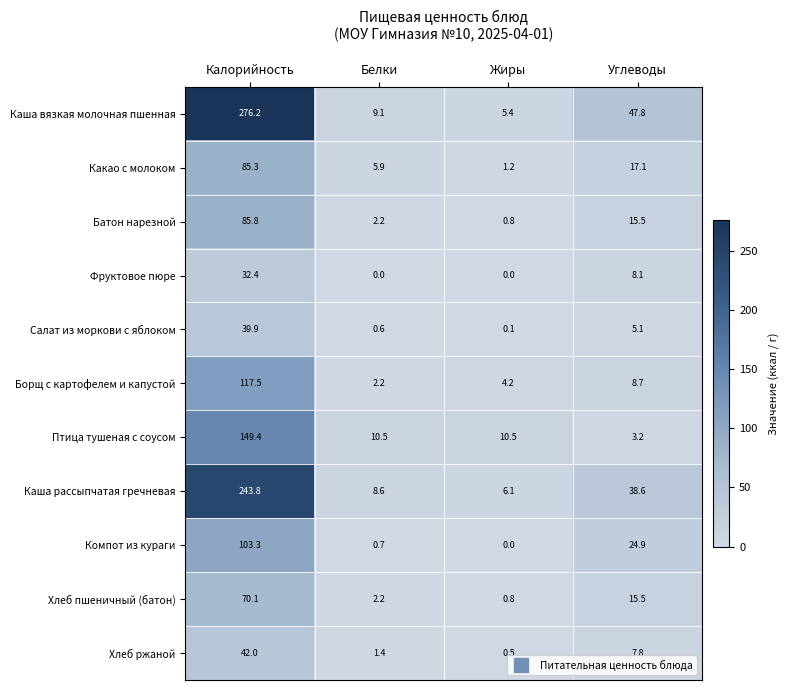

What is the sum of all Хлеб ржаной values?

51.7